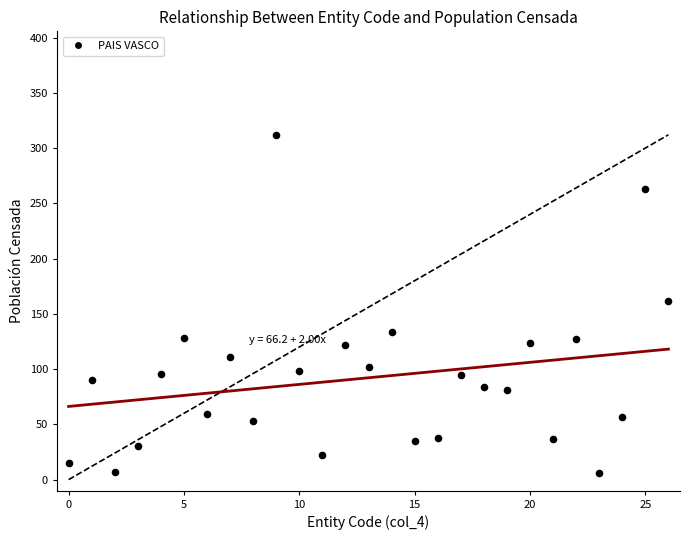

What is the range of Y values (max minus min)?

306